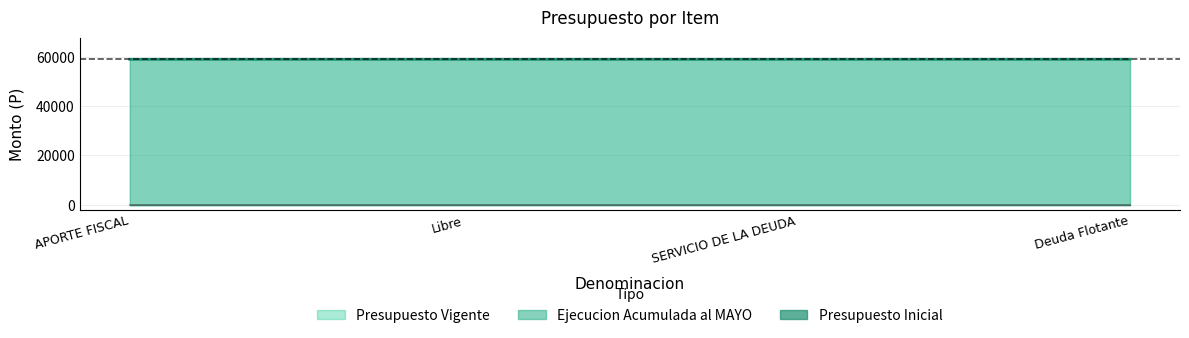

Is the value of Presupuesto Vigente at Libre greater than the value of Presupuesto Inicial at APORTE FISCAL?

Yes